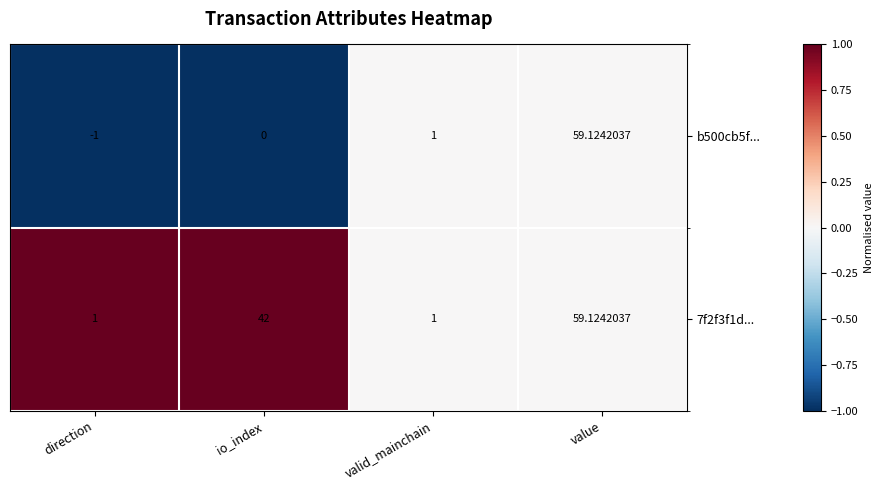

Which label corresponds to the smallest value in the chart?

direction